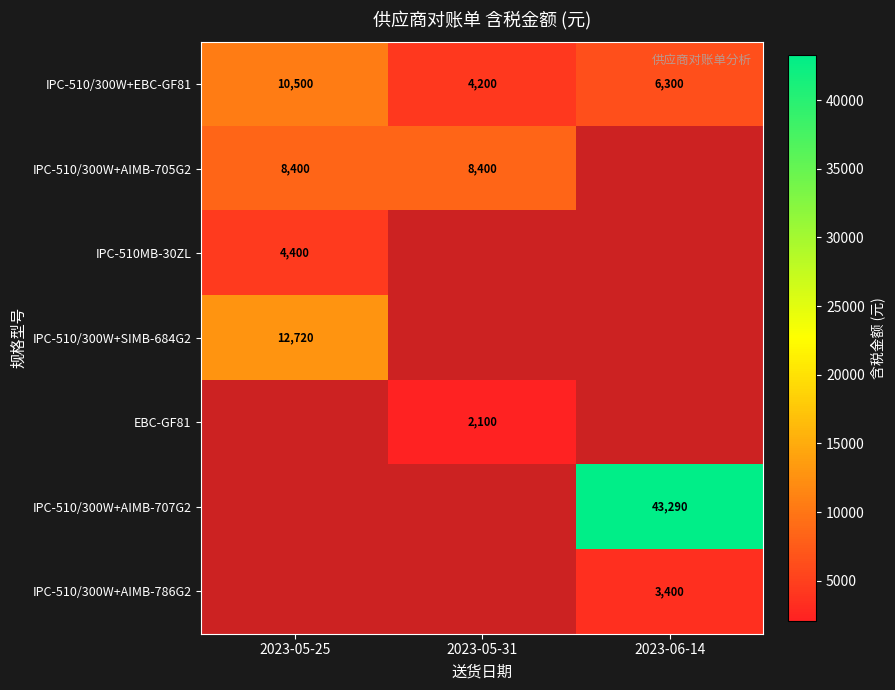

The value of IPC-510/300W+EBC-GF81 at 2023-05-31 is 4200. True or false?

True